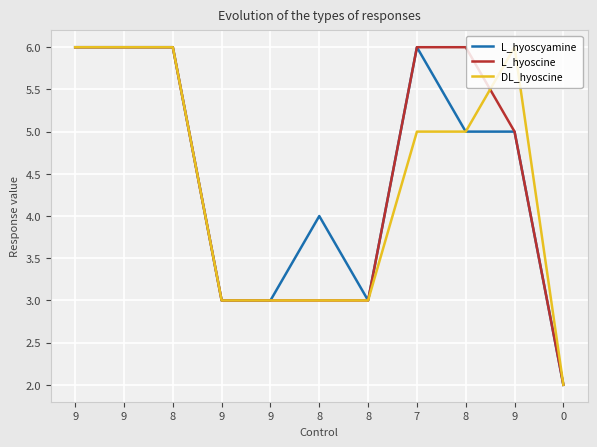

Reading right to left, extract all data points from this chart.

L_hyoscyamine: 2	5	5	6	3	4	3	3	6	6	6
L_hyoscine: 2	5	6	6	3	3	3	3	6	6	6
DL_hyoscine: 2	6	5	5	3	3	3	3	6	6	6